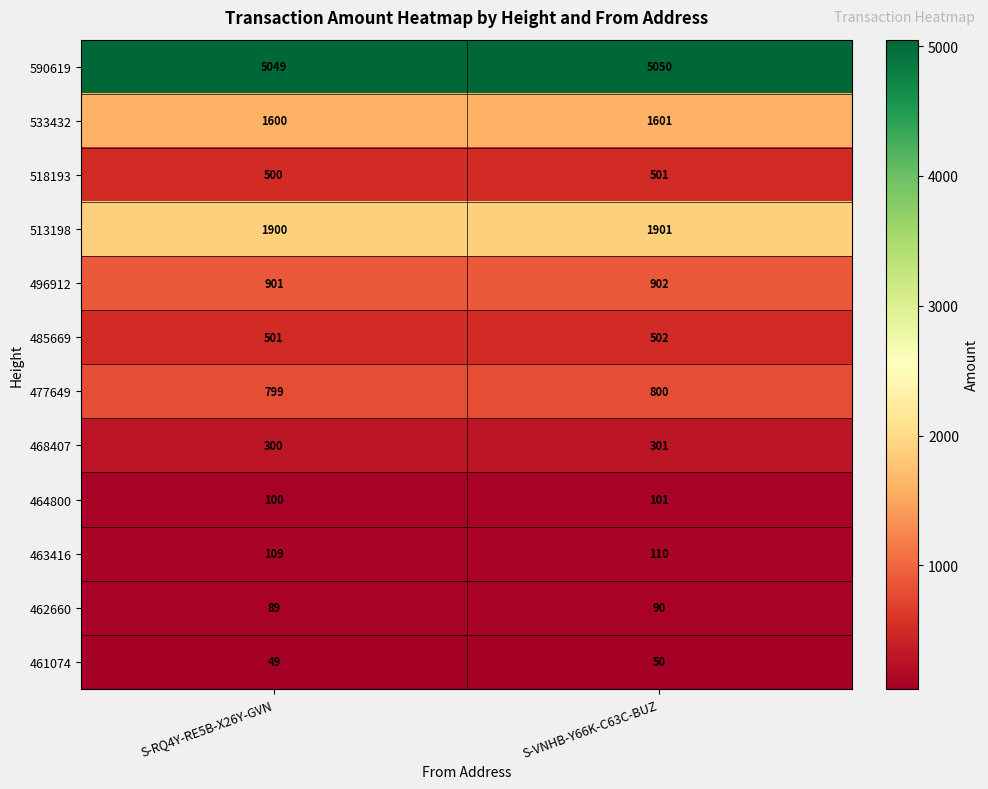

What is the maximum value shown in the chart?

5050